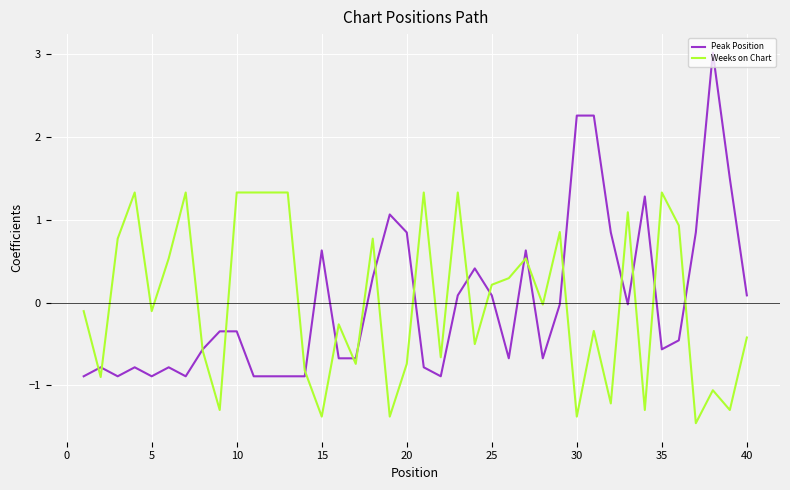

What is the highest value of the Peak Position series?

3.0